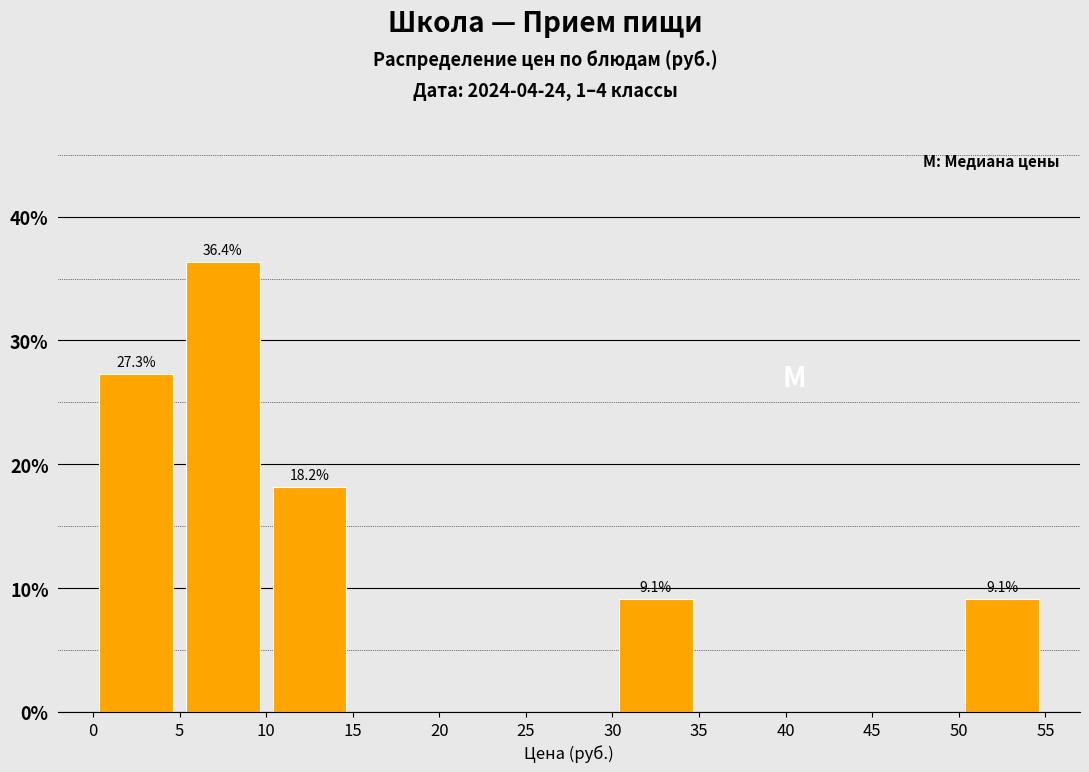

Over which range of the x-axis is the bar tallest?

5 to 10